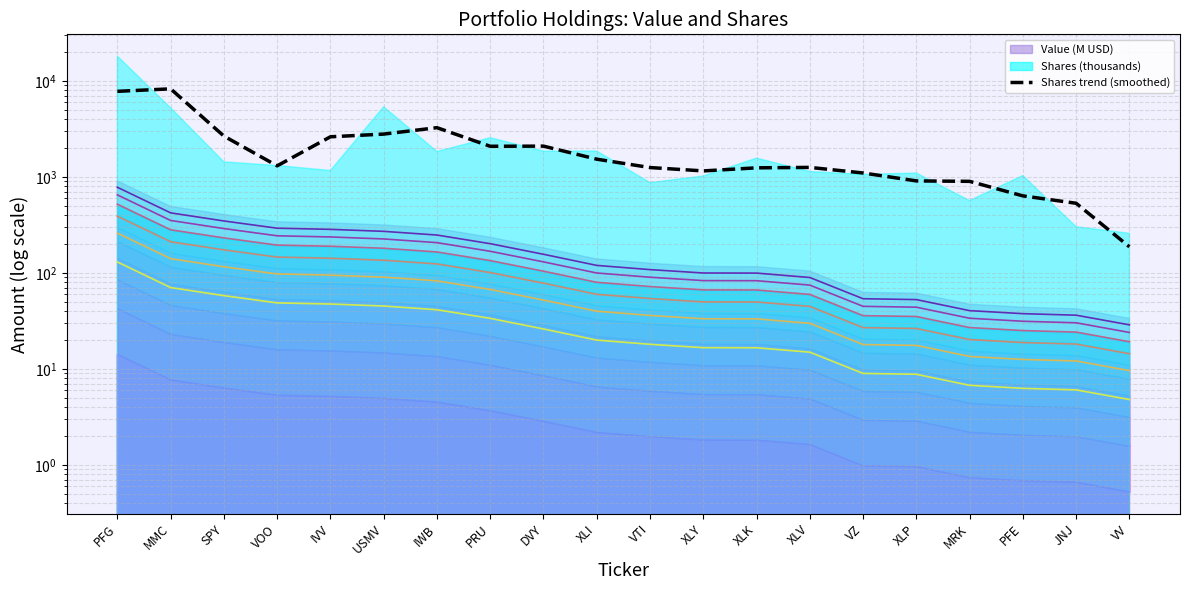

True or false: Value contour 1 and Shares trend (smoothed) intersect in this chart.

False